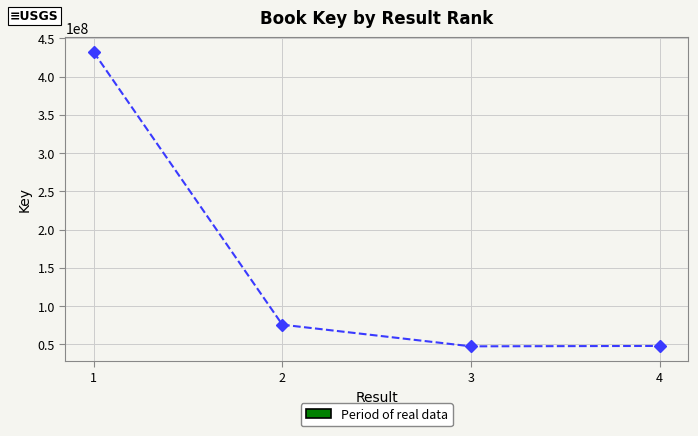

Is it true that the value at 3 is 75216779?

False